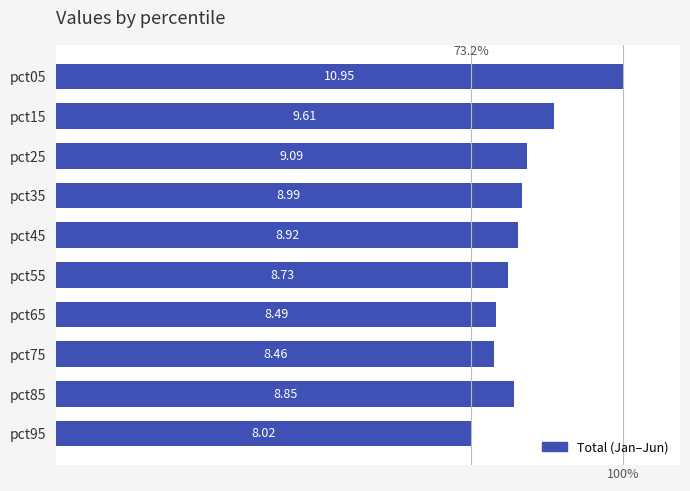

Which label corresponds to the smallest value in the chart?

pct95